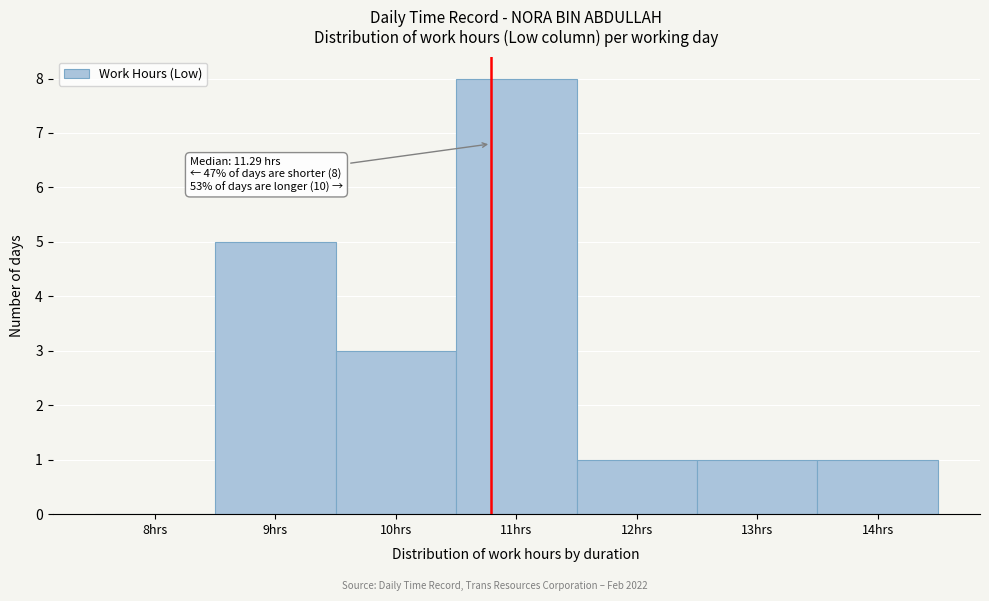

Reading left to right, list all the values displayed in this chart.

8hrs=0	9hrs=5	10hrs=3	11hrs=8	12hrs=1	13hrs=1	14hrs=1